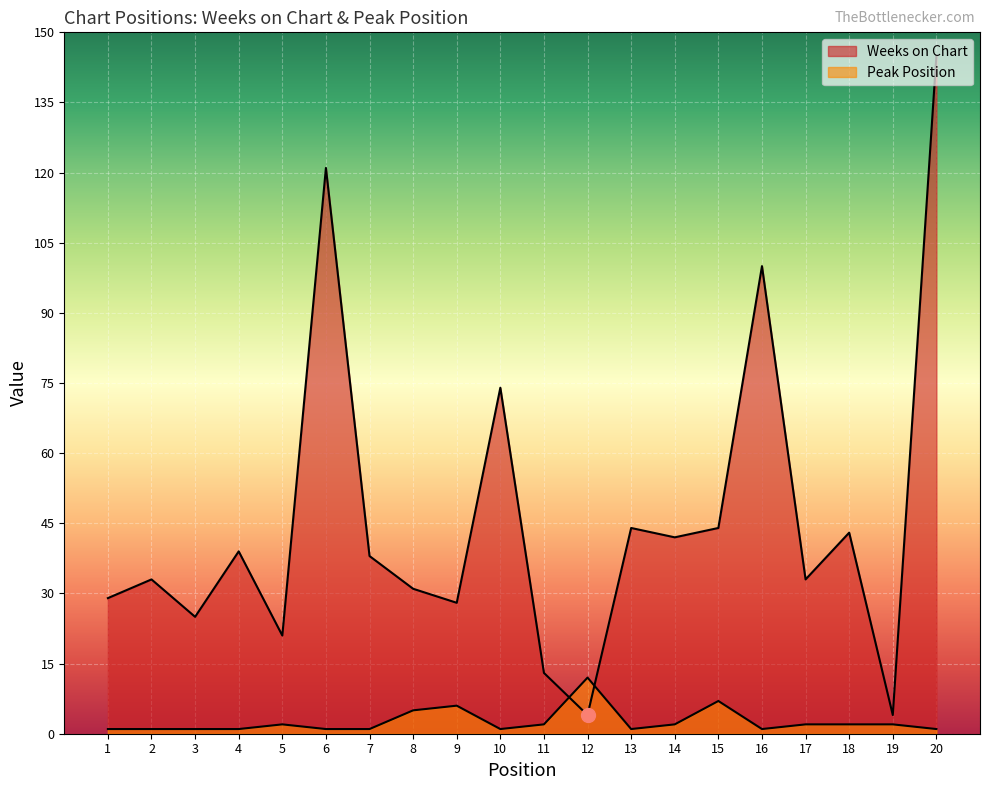

True or false: Peak Position has a value of 1 at 1.

True